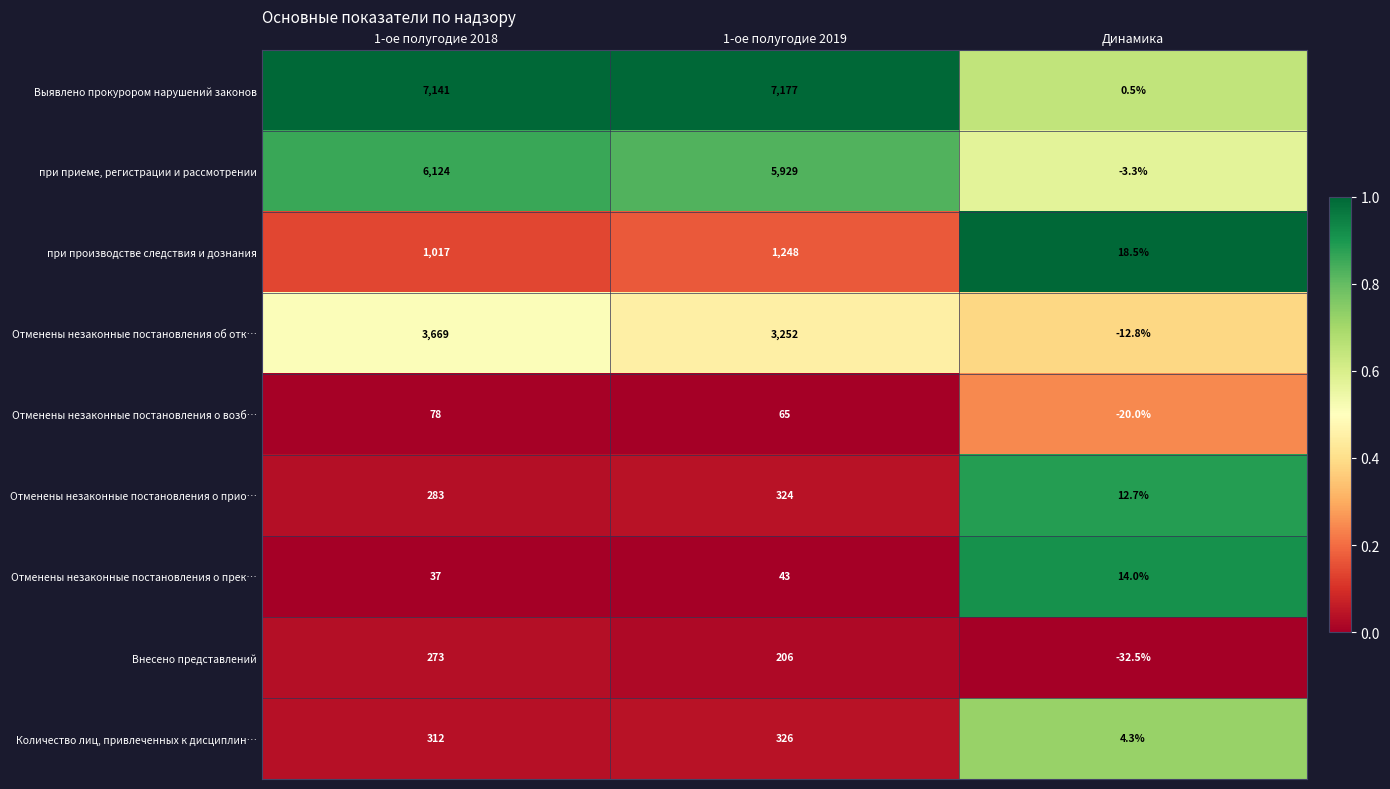

True or false: Внесено представлений has a value of 206.0 at 1-ое полугодие 2019.

True